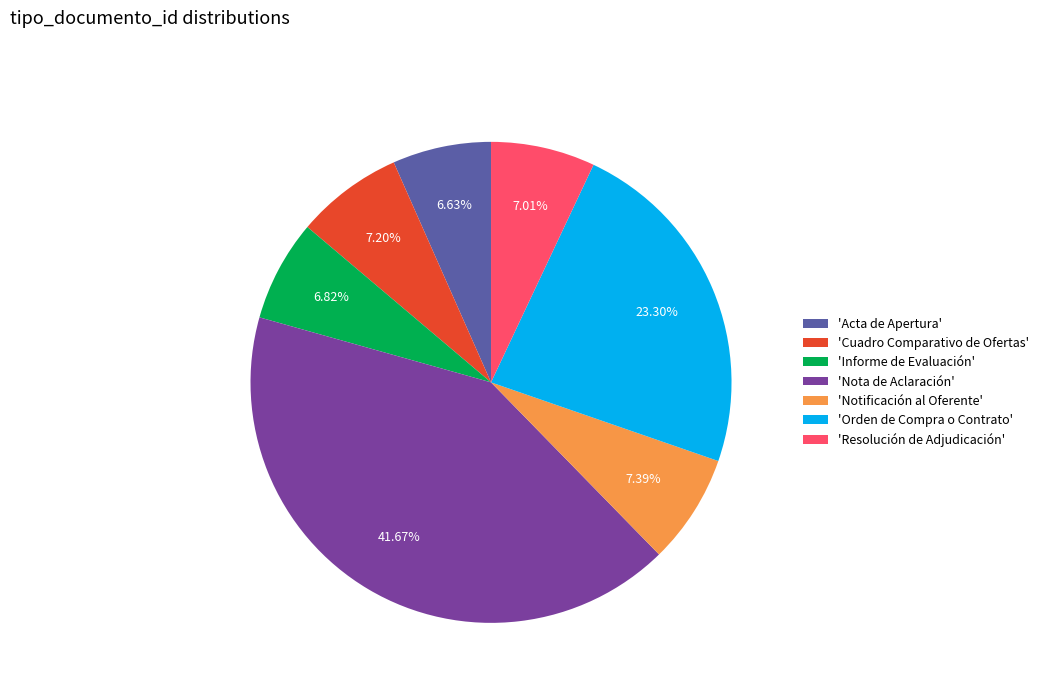

Which has a higher value, 'Nota de Aclaración' or 'Acta de Apertura'?

'Nota de Aclaración'